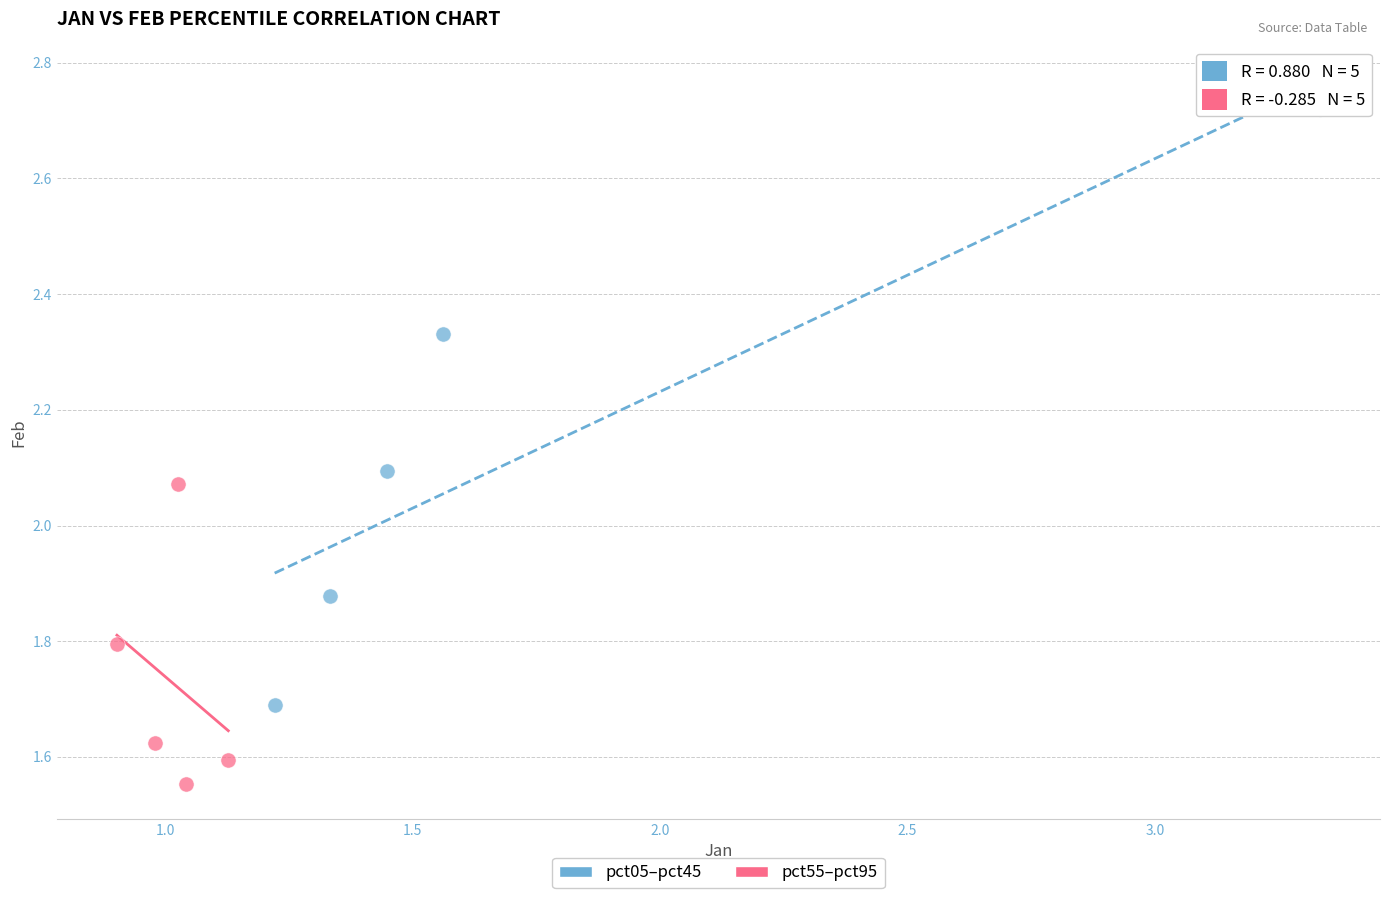

What are all the series names shown in the legend?

pct05–pct45, pct55–pct95